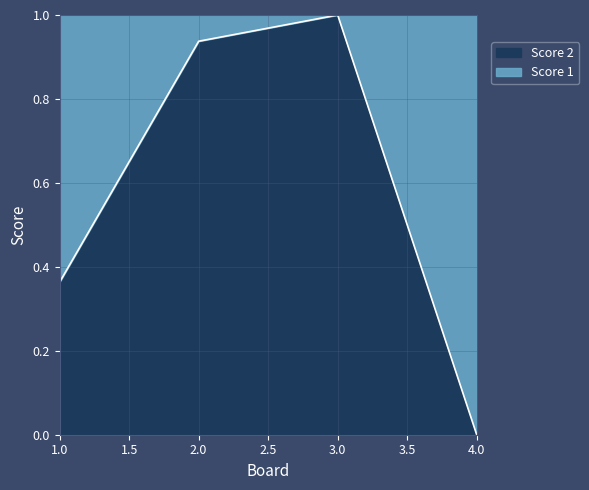

List the labels in order of value, largest first.

3, 2, 1, 4